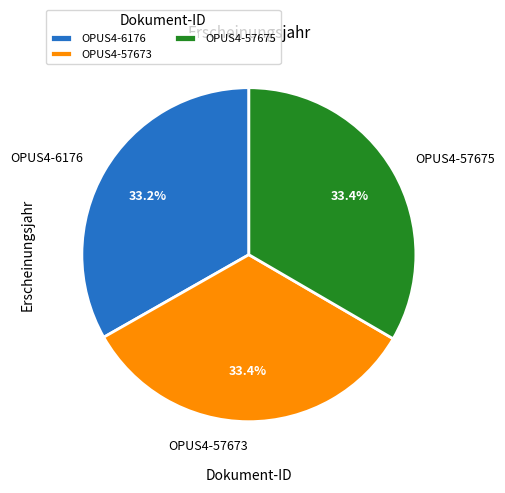

To the nearest percent, what portion does OPUS4-6176 represent?

33%